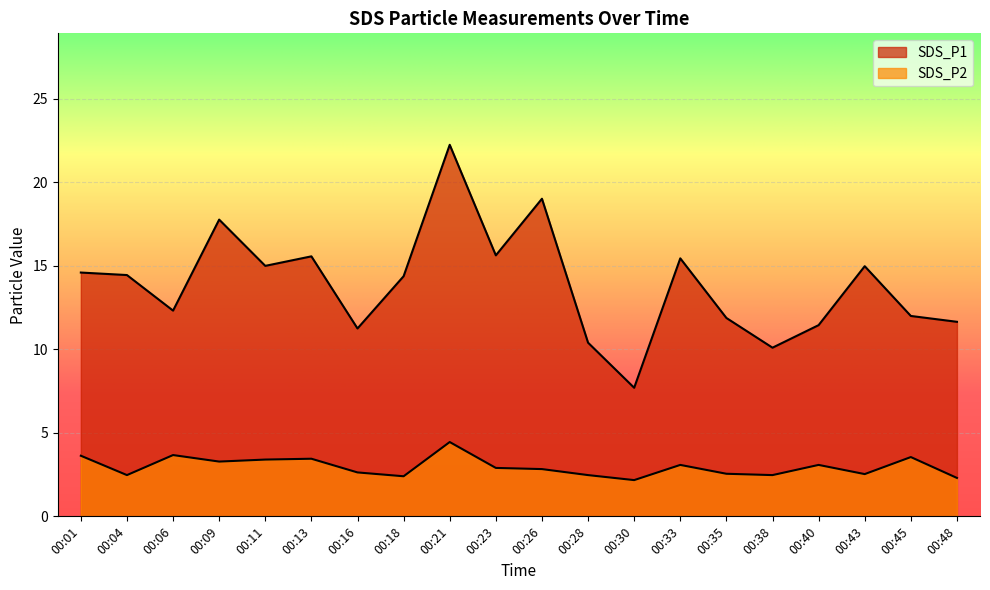

How many interior local valleys does the SDS_P2 series have?

6